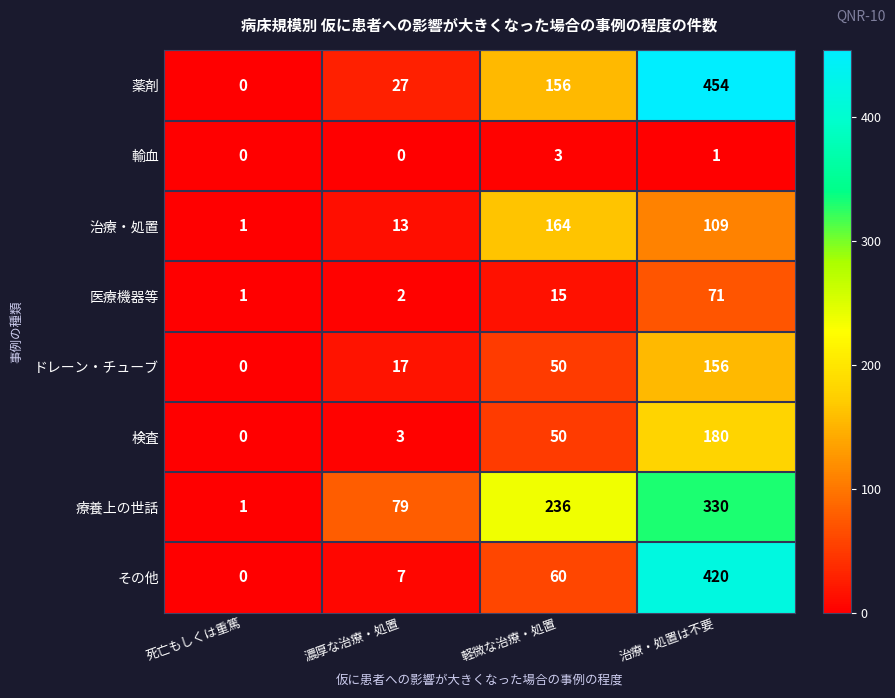

Is it true that 療養上の世話 equals 1 at 死亡もしくは重篤?

True